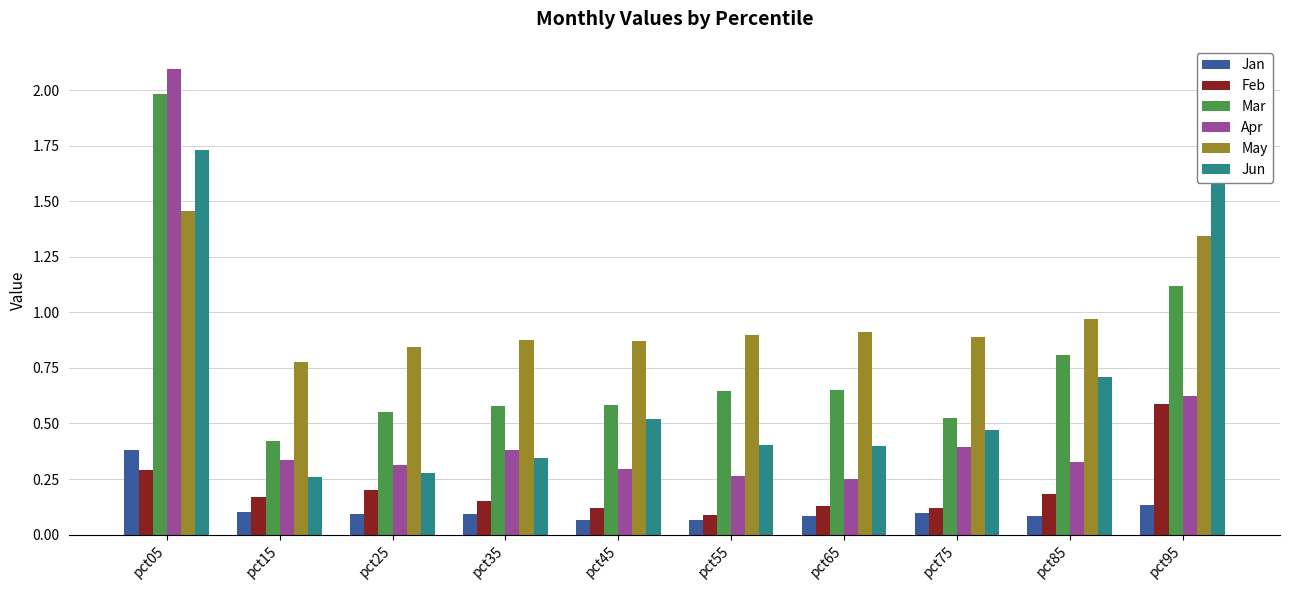

What is the total value across all series at pct55?

2.4